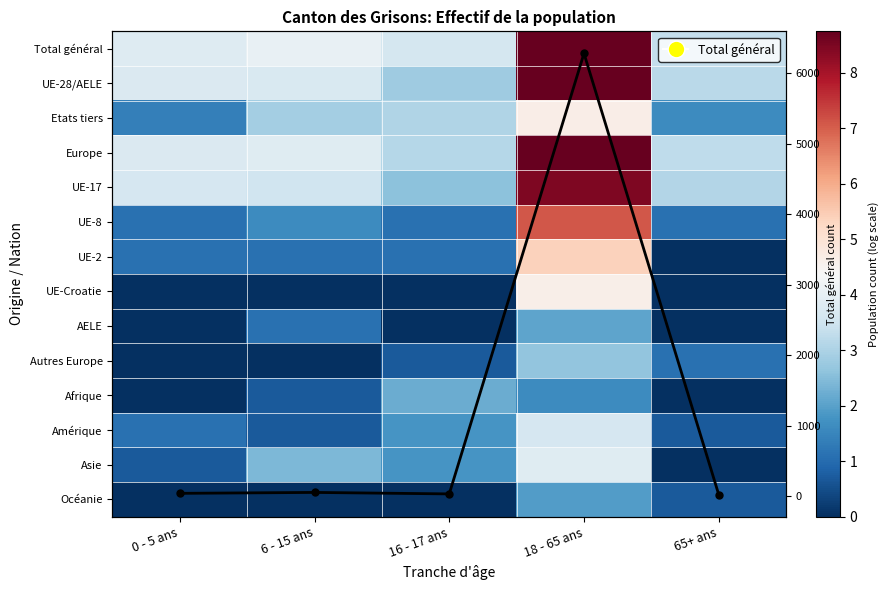

At how many categories does at least one series exceed 2580?

1